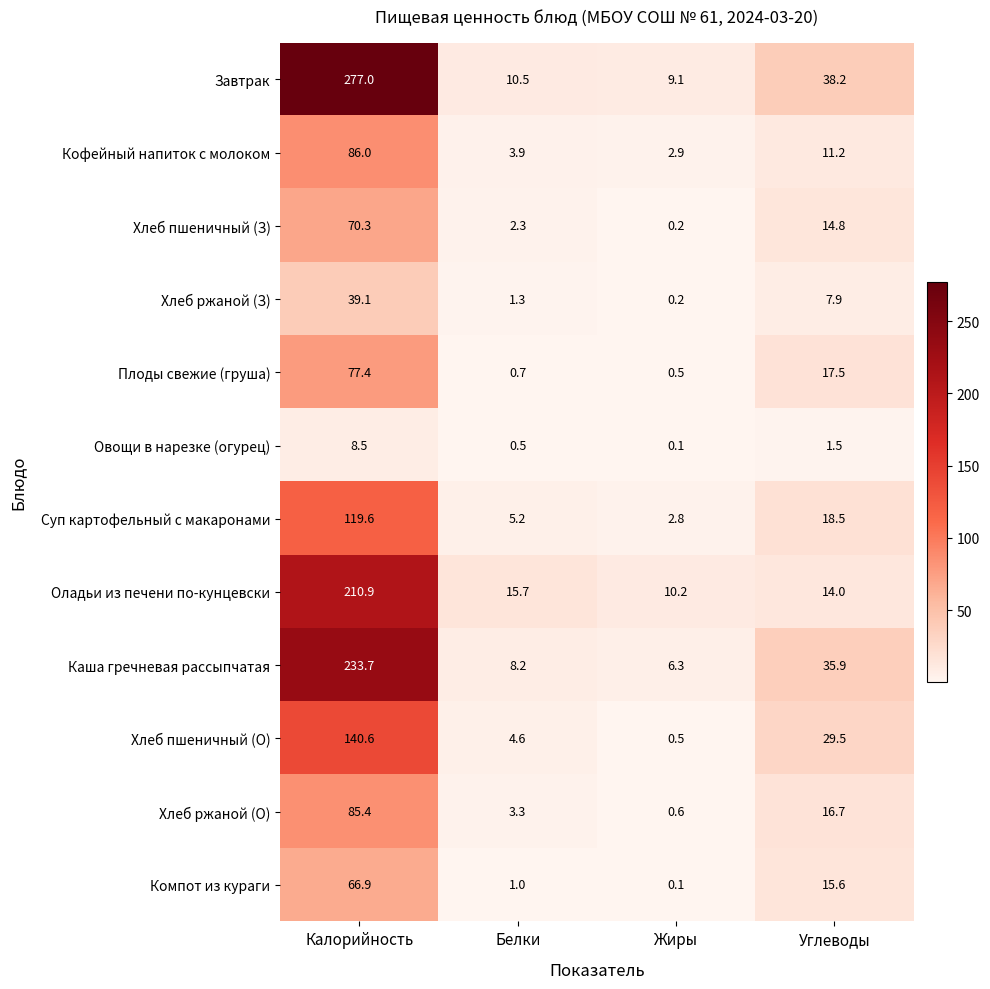

Which label corresponds to the largest value in the chart?

Калорийность